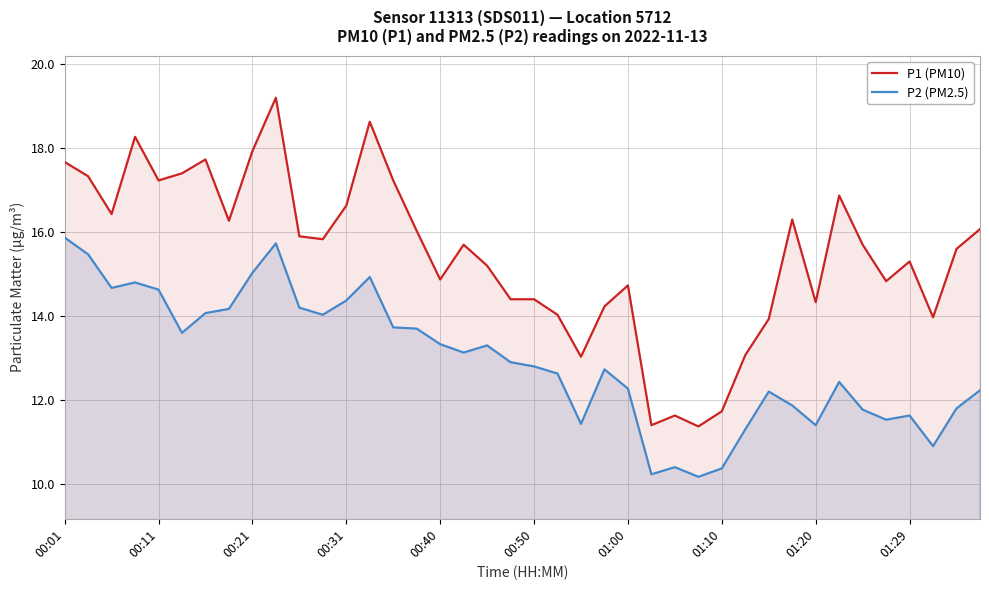

Rank the series at 26 from highest to lowest value.

P1 (PM10), P2 (PM2.5)